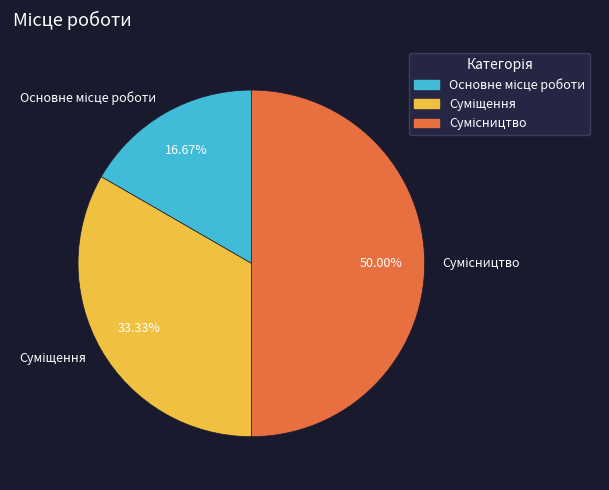

Is it true that Суміщення is 21% of the pie?

False